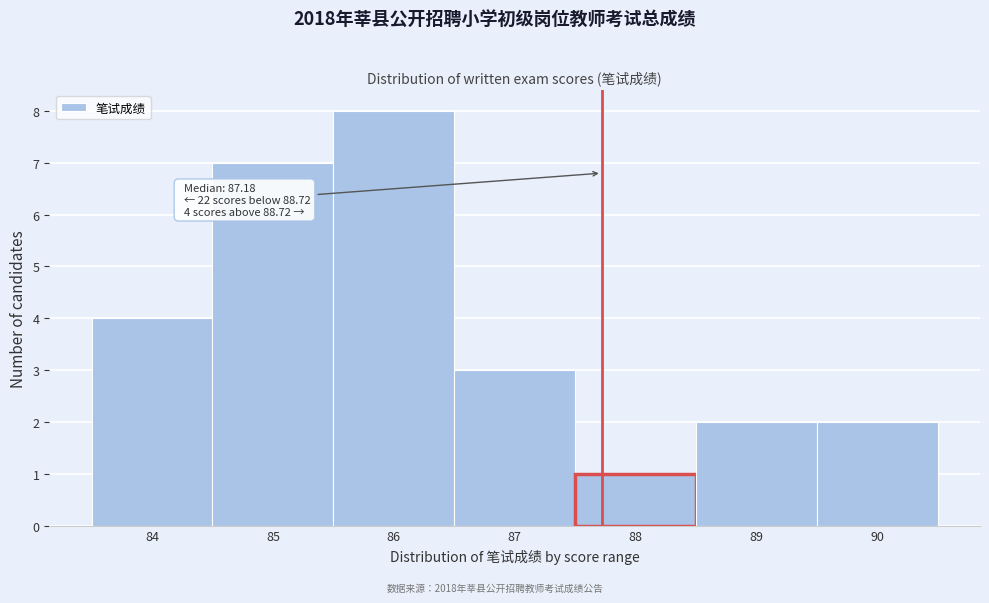

Reading left to right, what are all the values shown in this chart?

84=4	85=7	86=8	87=3	88=1	89=2	90=2